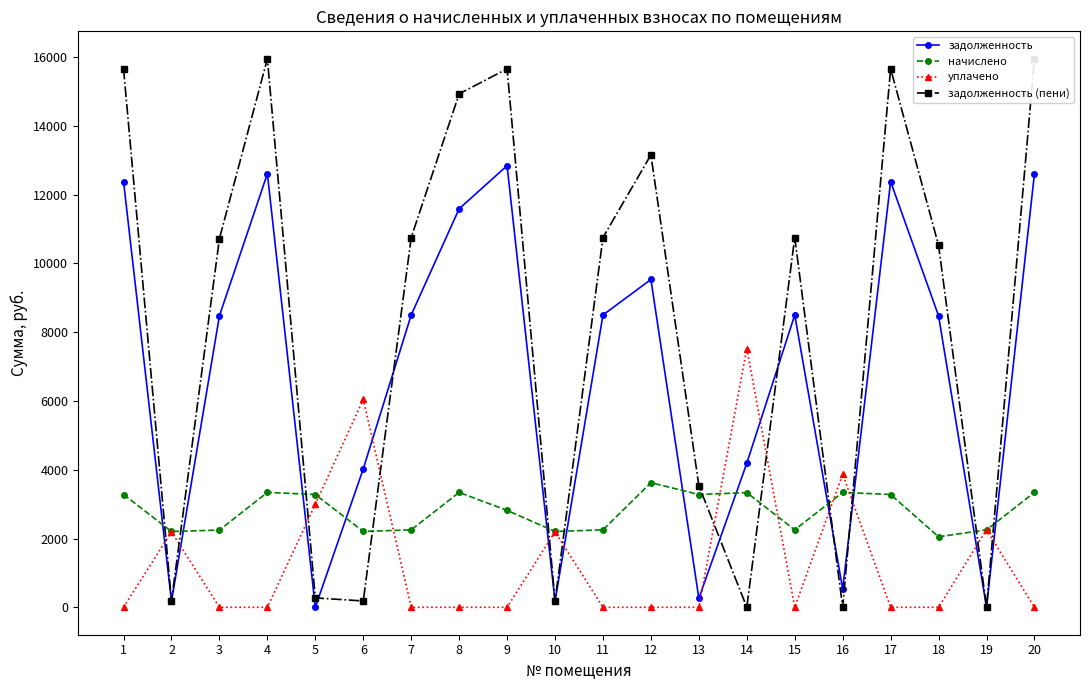

Does the chart display data point markers on the line(s)?

Yes